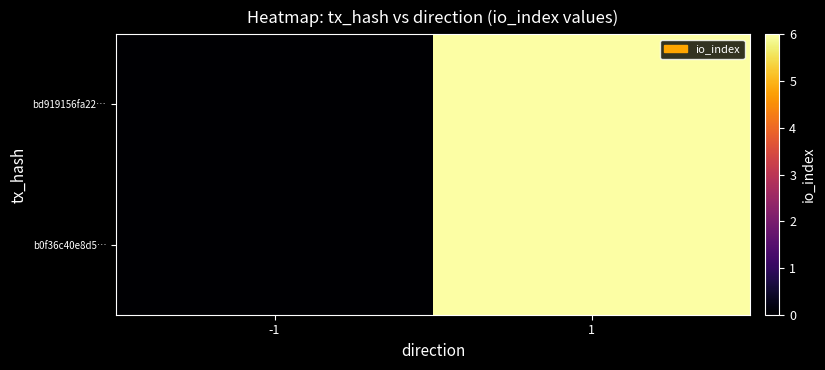

What is the total value across all series at 1?

12